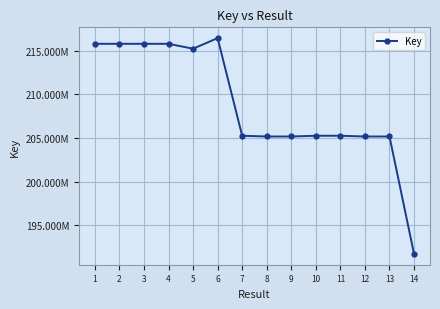

Is it true that the value at 1 is 61057565?

False